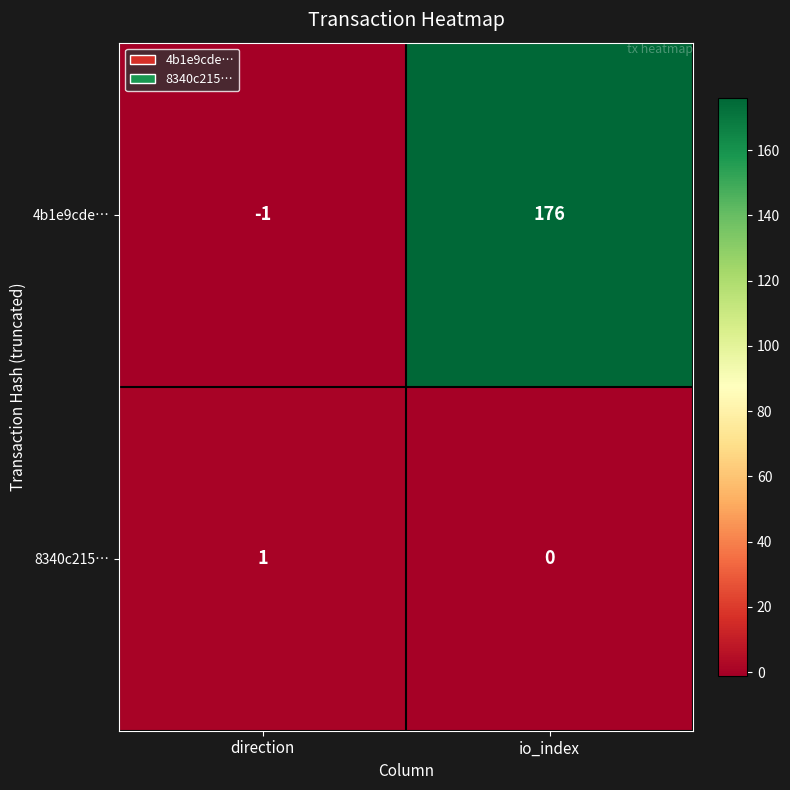

What is the difference between the highest and lowest values at io_index?

176